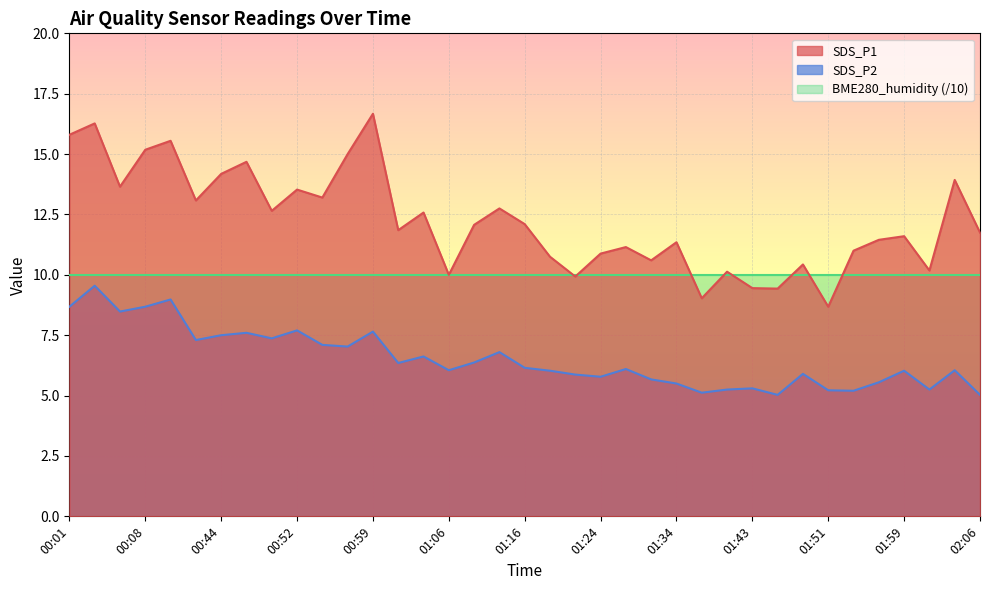

At which category is the sum across all series the highest?

00:04